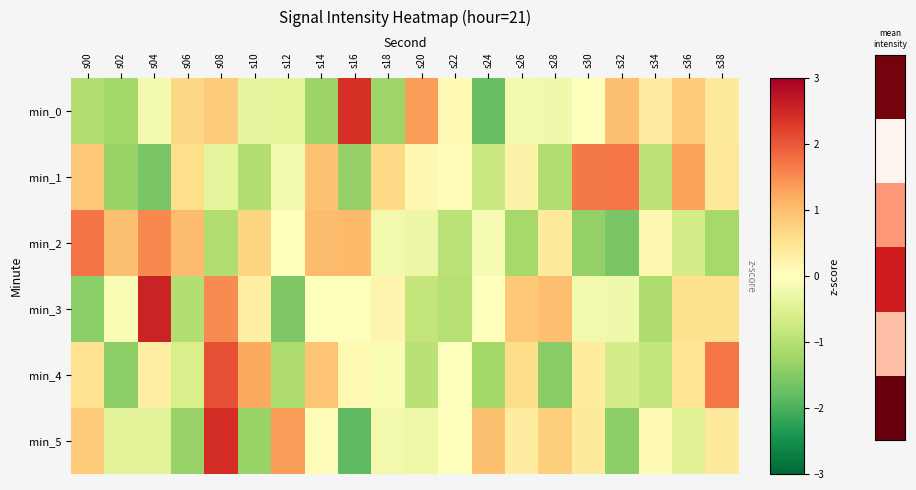

Reading left to right, list all the values displayed in this chart.

min_0: s00=-1.0	s02=-1.2	s04=-0.2	s06=0.7	s08=0.8	s10=-0.4	s12=-0.4	s14=-1.3	s16=2.4	s18=-1.3	s20=1.4	s22=0.1	s24=-1.8	s26=-0.2	s28=-0.2	s30=0.0	s32=1.0	s34=0.3	s36=0.8	s38=0.4
min_1: s00=0.9	s02=-1.3	s04=-1.6	s06=0.6	s08=-0.4	s10=-1.1	s12=-0.2	s14=1.0	s16=-1.3	s18=0.7	s20=0.2	s22=0.1	s24=-0.8	s26=0.2	s28=-1.1	s30=1.7	s32=1.7	s34=-0.9	s36=1.3	s38=0.4
min_2: s00=1.7	s02=1.0	s04=1.5	s06=1.0	s08=-1.1	s10=0.7	s12=0.0	s14=1.0	s16=1.0	s18=-0.2	s20=-0.3	s22=-1.0	s24=-0.1	s26=-1.2	s28=0.4	s30=-1.4	s32=-1.6	s34=0.2	s36=-0.6	s38=-1.2
min_3: s00=-1.5	s02=-0.1	s04=2.5	s06=-1.1	s08=1.5	s10=0.3	s12=-1.6	s14=0.0	s16=-0.0	s18=0.2	s20=-0.9	s22=-1.0	s24=0.0	s26=0.9	s28=1.0	s30=-0.2	s32=-0.2	s34=-1.1	s36=0.6	s38=0.6
min_4: s00=0.5	s02=-1.4	s04=0.3	s06=-0.6	s08=2.1	s10=1.2	s12=-1.1	s14=0.9	s16=0.1	s18=-0.1	s20=-1.0	s22=-0.0	s24=-1.2	s26=0.6	s28=-1.5	s30=0.4	s32=-0.7	s34=-0.9	s36=0.5	s38=1.7
min_5: s00=0.8	s02=-0.4	s04=-0.4	s06=-1.3	s08=2.4	s10=-1.3	s12=1.4	s14=0.1	s16=-1.8	s18=-0.2	s20=-0.3	s22=-0.0	s24=1.0	s26=0.3	s28=0.8	s30=0.4	s32=-1.4	s34=0.1	s36=-0.5	s38=0.4